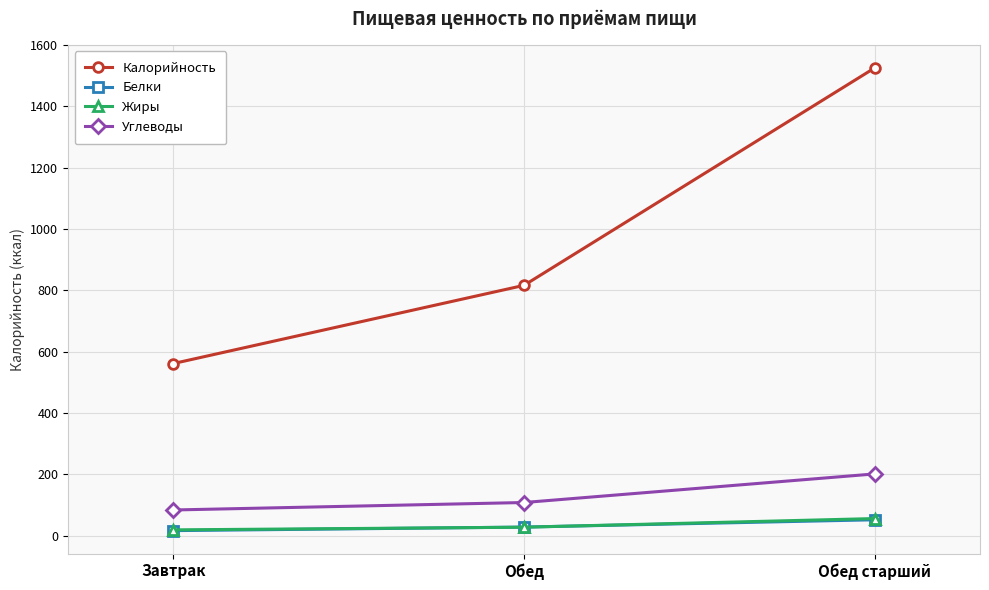

The value of Жиры at Обед is 27.5. True or false?

True